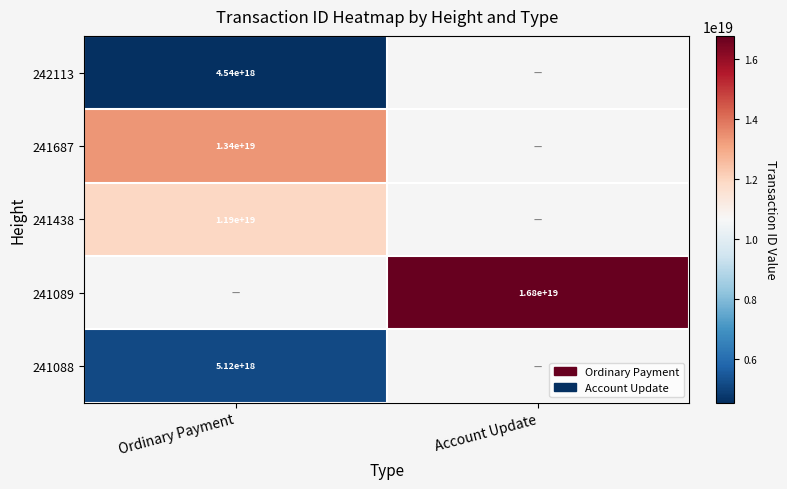

True or false: 241687 has a value of 13400000000000000000 at Ordinary Payment.

True